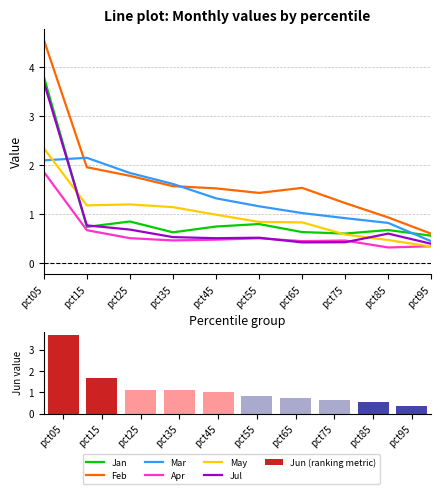

What is the difference between the highest and lowest values at pct05?

2.7